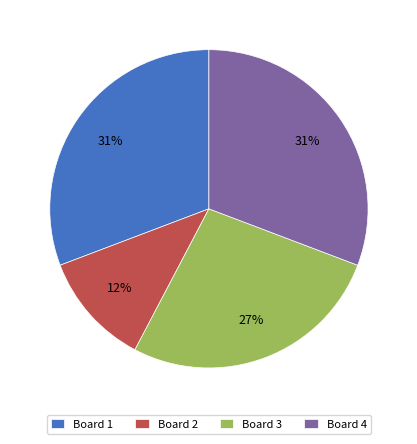

Is the sum of Board 4 and Board 1 greater than half?

Yes